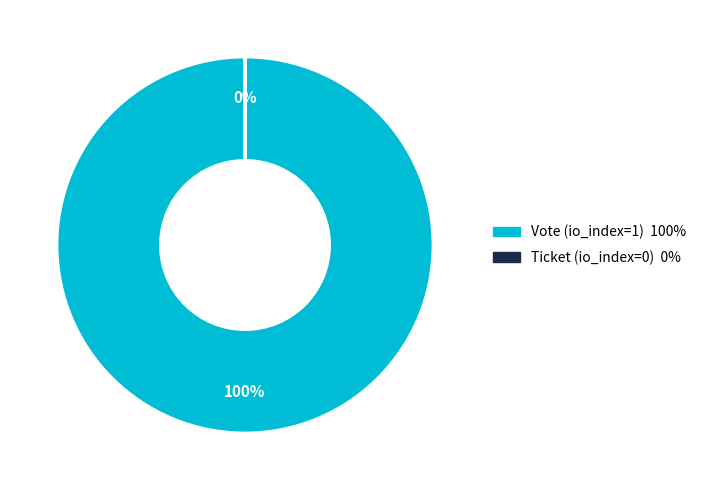

Is there a majority slice in this chart?

Yes